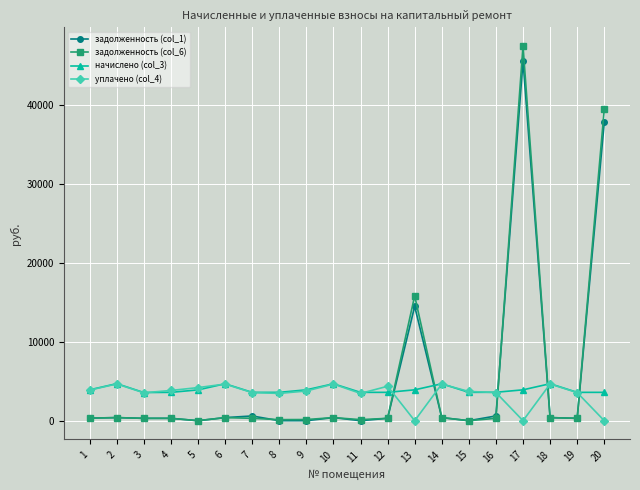

At which label is задолженность (col_1) closest to 22773?

13